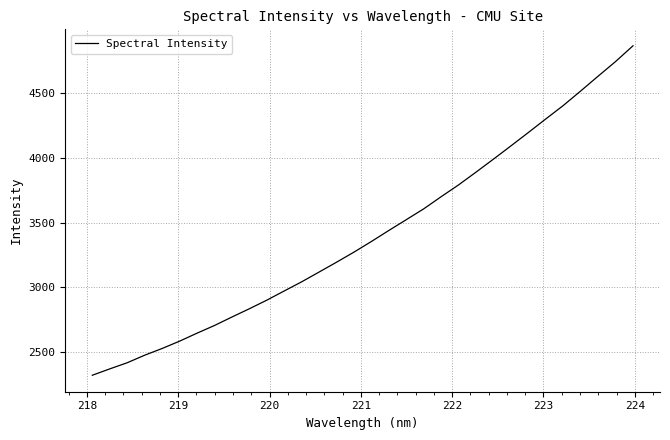

What is the smallest value displayed?

2321.4